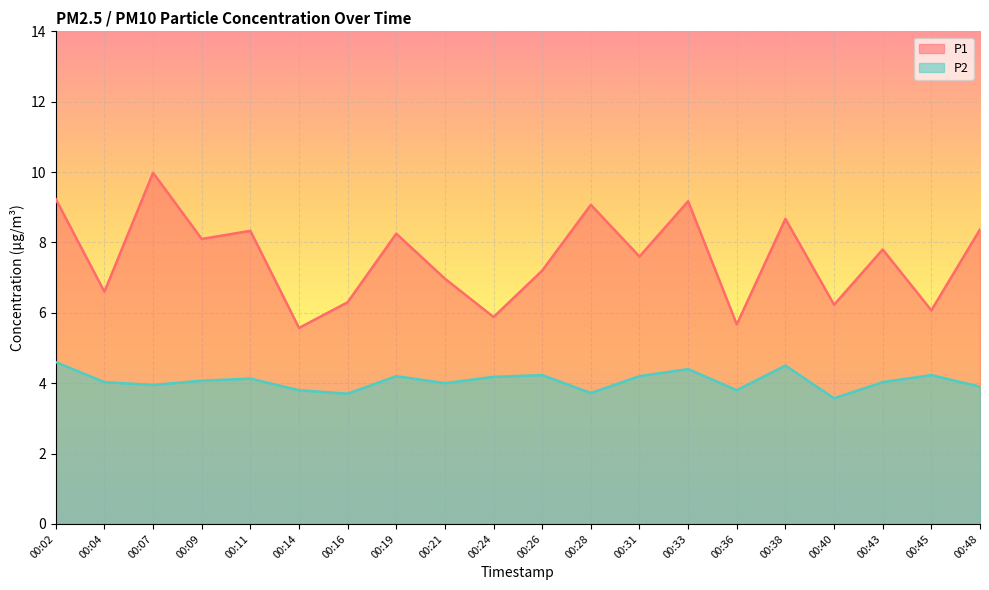

The P2 series shows 4.5 at 00:38. True or false?

True